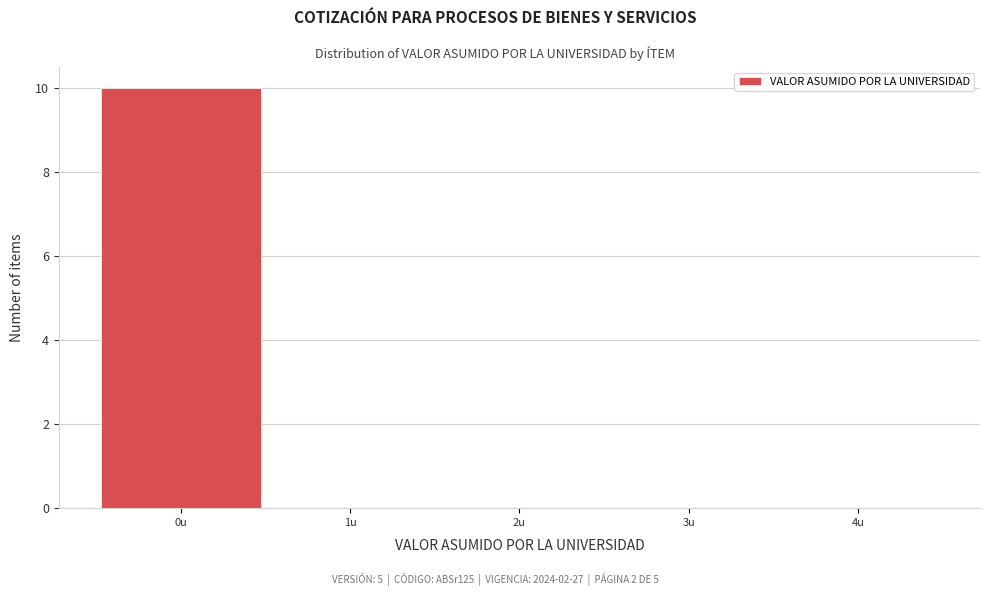

How tall is the bar that spans -0.5 to 0.5 on the x-axis? The values are not printed on the chart, so give them approximately, as read against the axis.

10